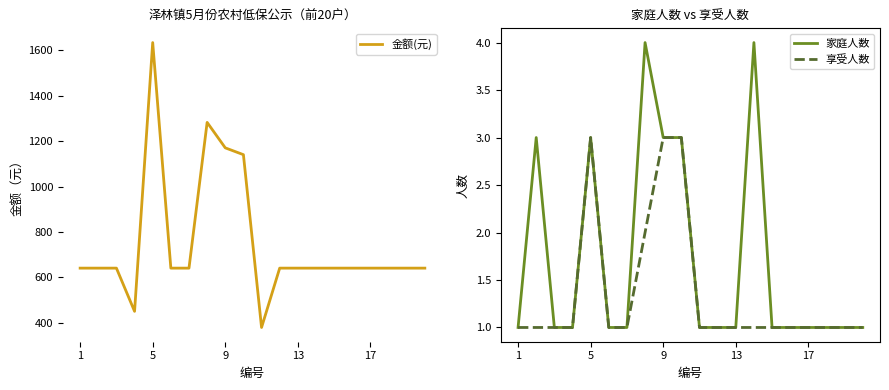

Reading right to left, what are all the values shown in this chart?

金额(元): 641	641	641	641	641	641	641	641	641	380	1140	1170	1282	641	641	1633	451	641	641	641
家庭人数: 1	1	1	1	1	1	4	1	1	1	3	3	4	1	1	3	1	1	3	1
享受人数: 1	1	1	1	1	1	1	1	1	1	3	3	2	1	1	3	1	1	1	1